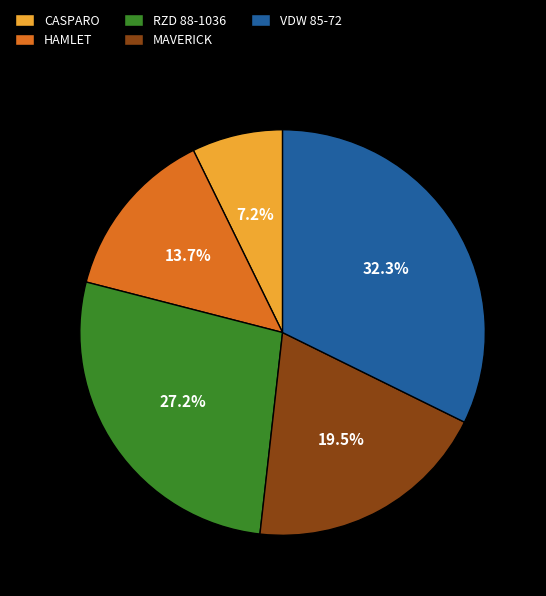

To the nearest percent, what percentage of the pie is HAMLET?

14%